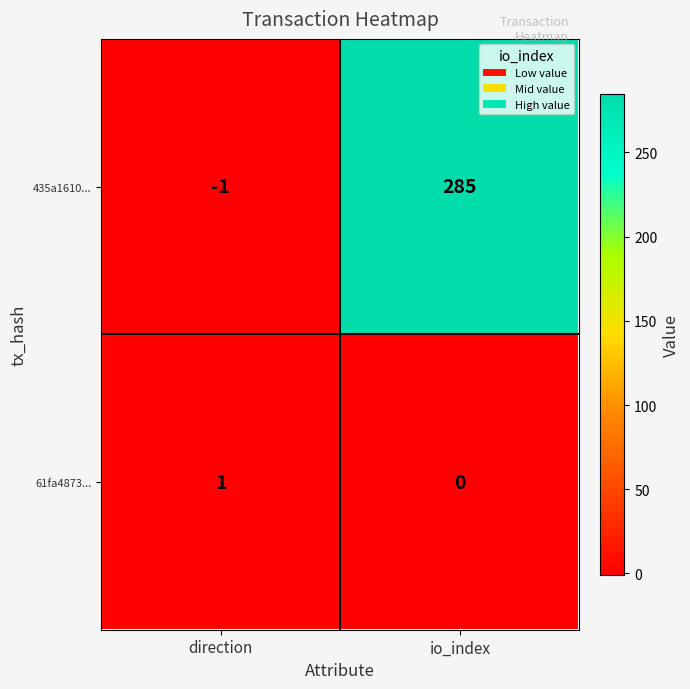

Is the value of 435a1610... at io_index greater than the value of 61fa4873... at io_index?

Yes